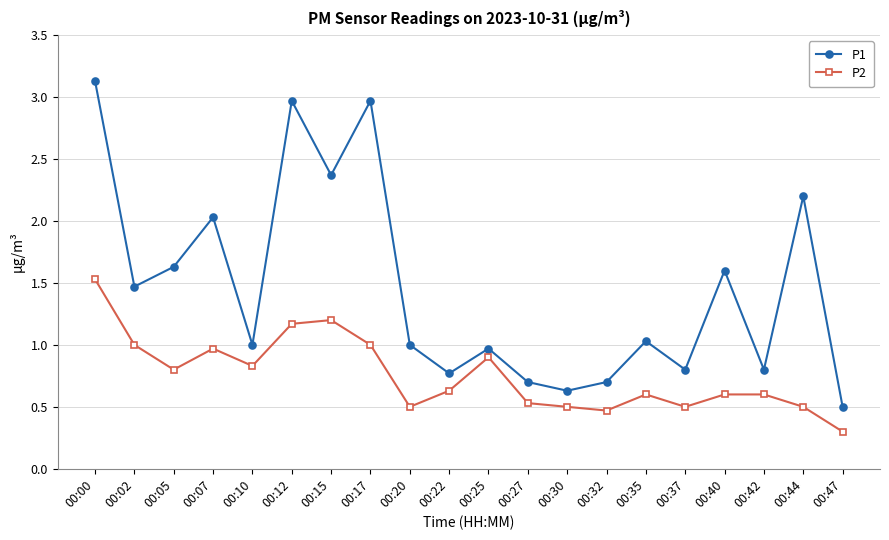

What is the total value across all series at 00:00?

4.7